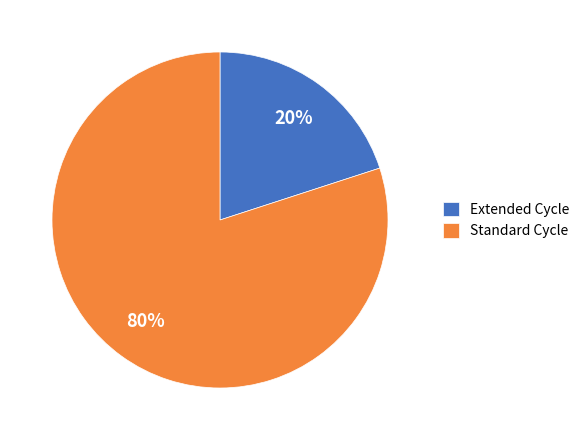

Combined, do Extended Cycle and Standard Cycle account for over 50%?

Yes